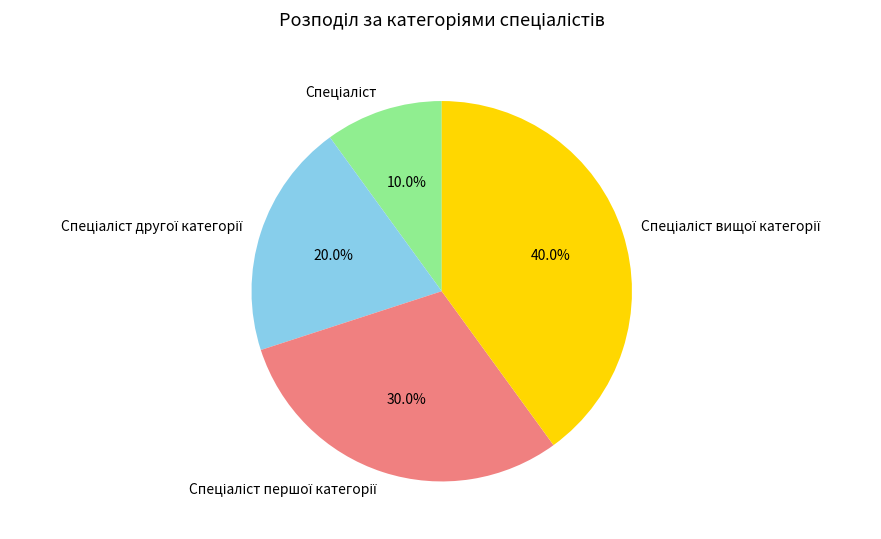

Count the number of slices in the pie.

4